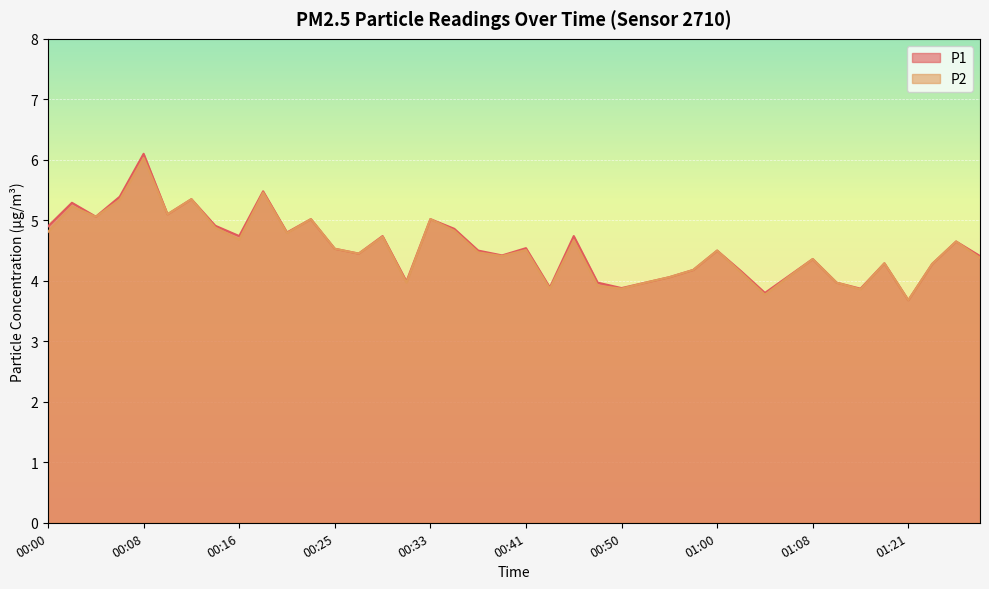

At 00:37, list the series in order from largest to smallest.

P1, P2